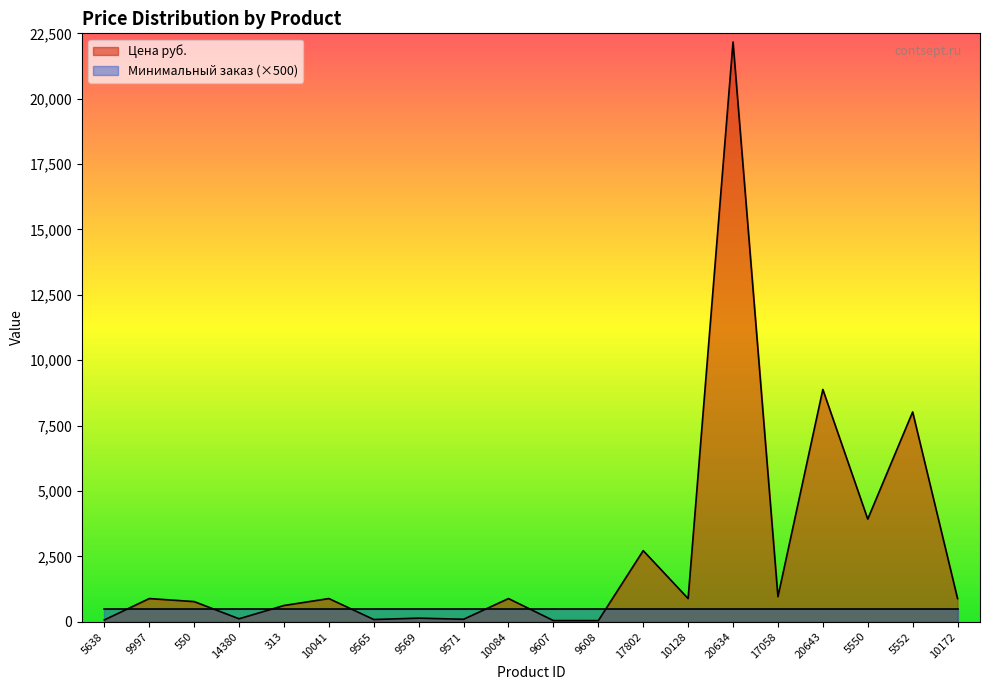

What is the change in value from 5638 to 9571?

+26.0